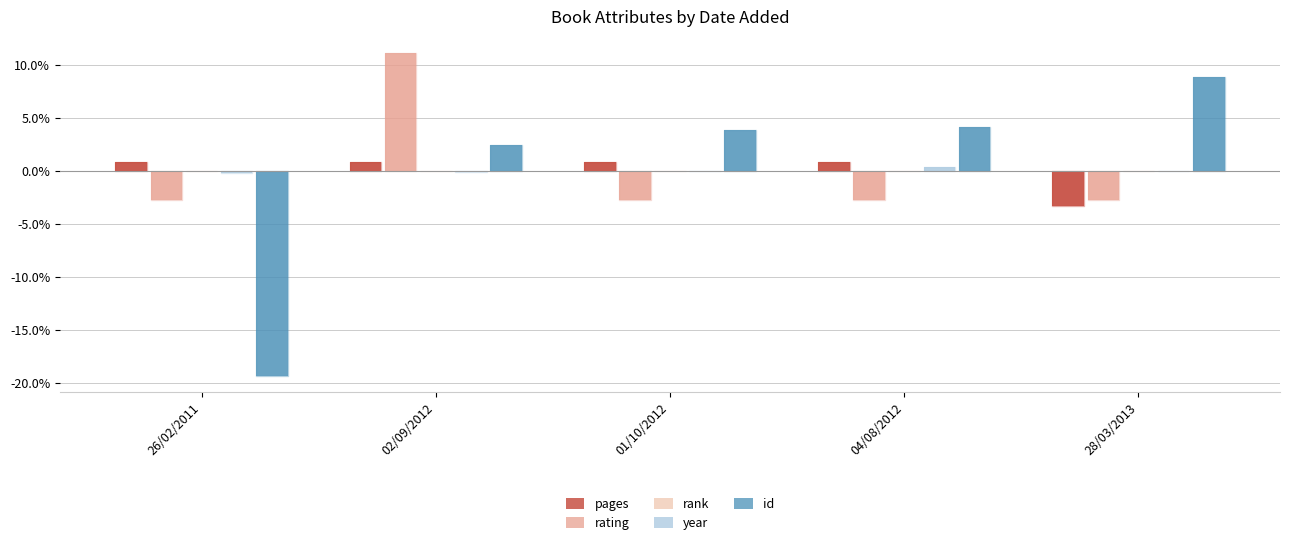

Which series changed the most between 26/02/2011 and 02/09/2012?

id